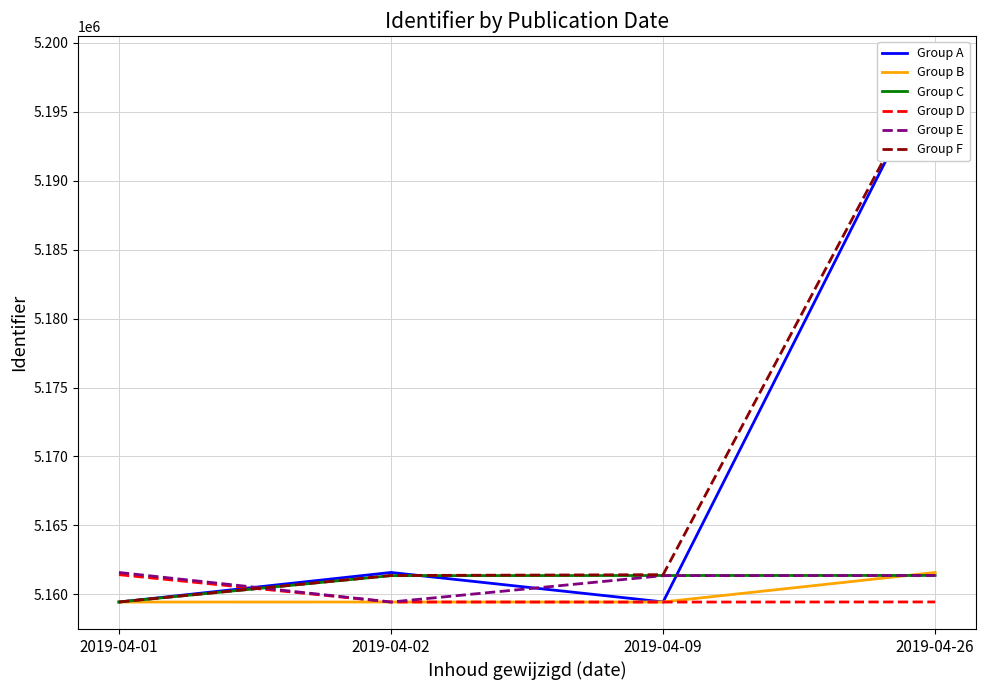

List the labels in order of Group C value, smallest first.

2019-04-01, 2019-04-02, 2019-04-09, 2019-04-26